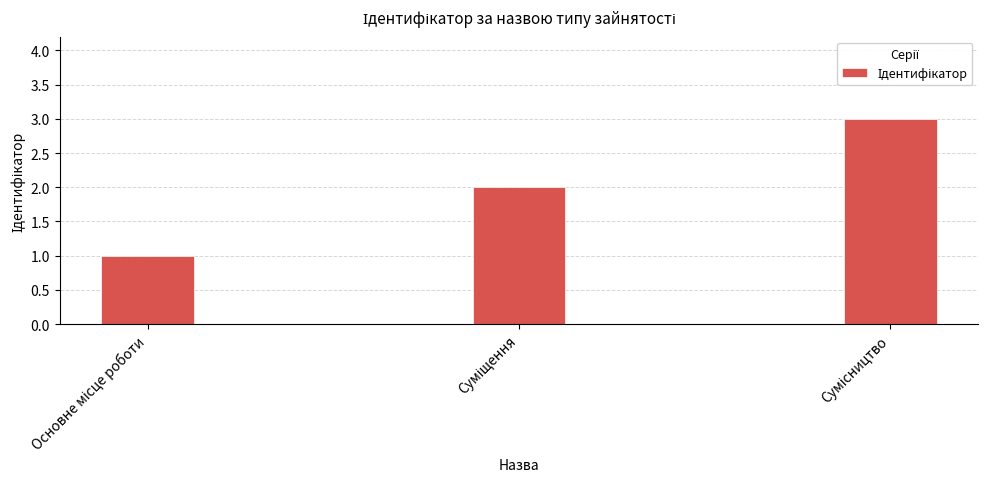

What is the greatest value displayed?

3